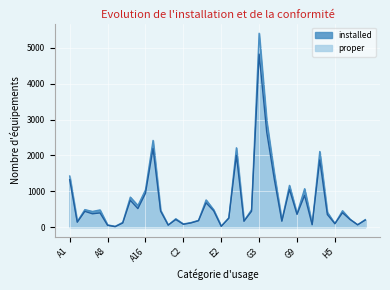

Reading right to left, list all the values displayed in this chart.

installed: 207	62	218	455	94	413	2108	74	1069	373	1162	187	1491	2955	5408	484	170	2211	259	26	481	756	186	124	85	231	55	466	2417	1036	599	835	130	19	61	477	434	486	154	1424
proper: 192	62	209	398	92	348	1870	63	881	352	1047	160	1332	2651	4825	439	161	1998	244	19	452	675	175	113	76	208	53	442	2187	939	513	745	111	10	47	393	369	437	133	1319